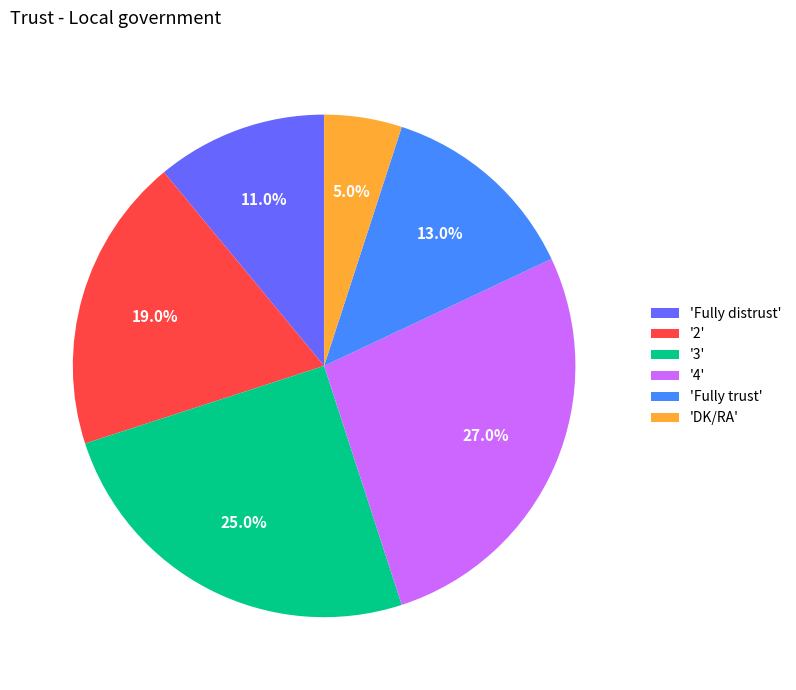

Combined, do '2' and 'Fully distrust' account for over 50%?

No